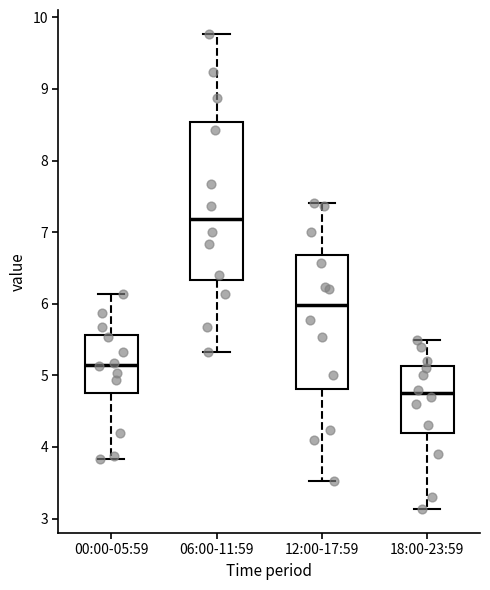

Where does the upper whisker of the box for 12:00-17:59 end on the y-axis? The values are not printed on the chart, so give them approximately, as read against the axis.

7.4